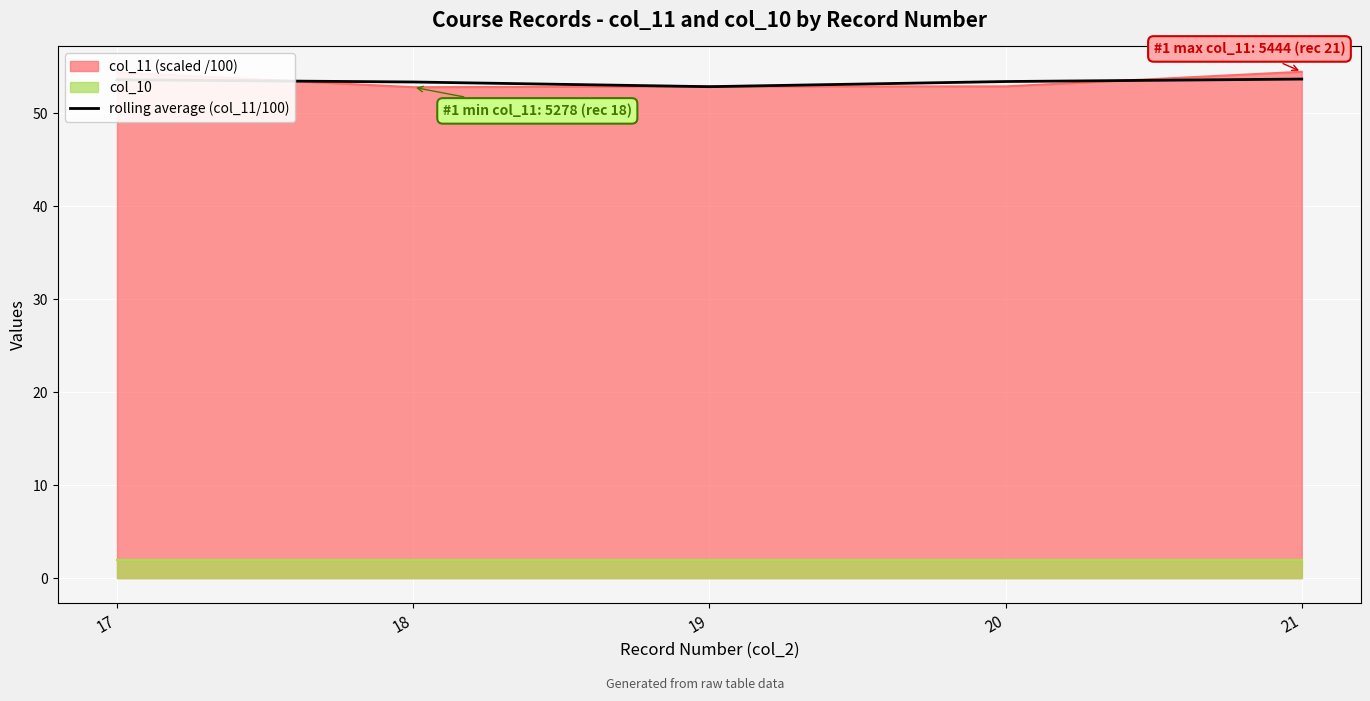

Is it true that the value at 19 is 52.8?

True